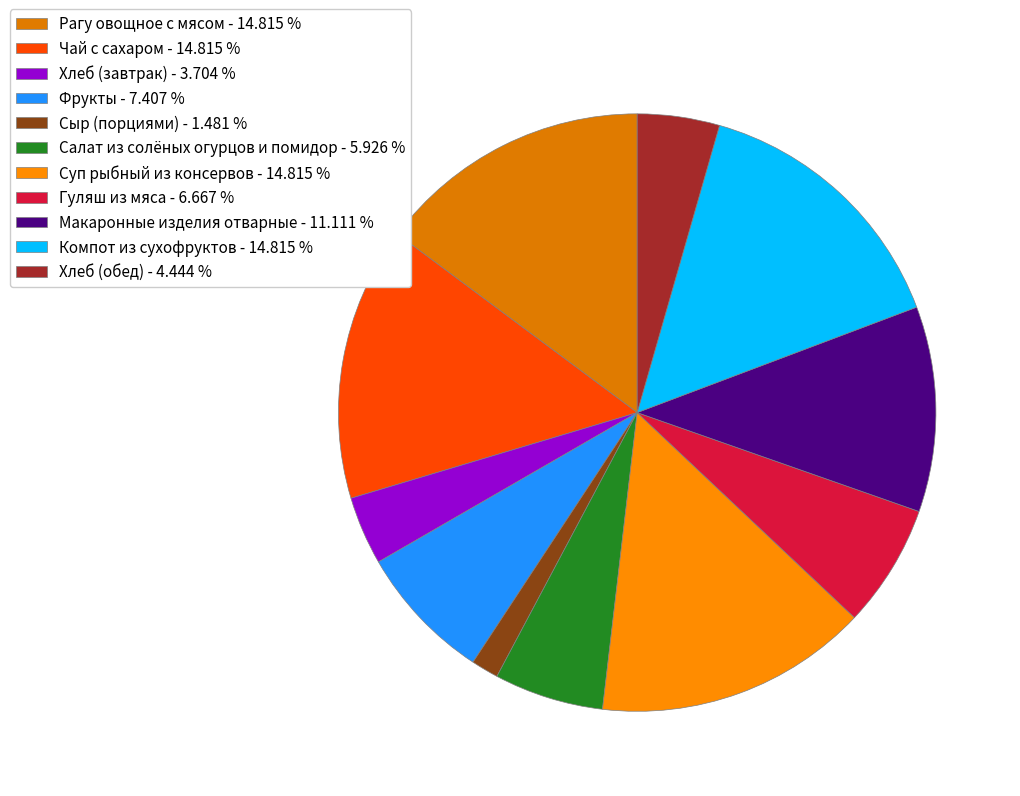

What percentage is NOT represented by Хлеб (обед)?

95.6%